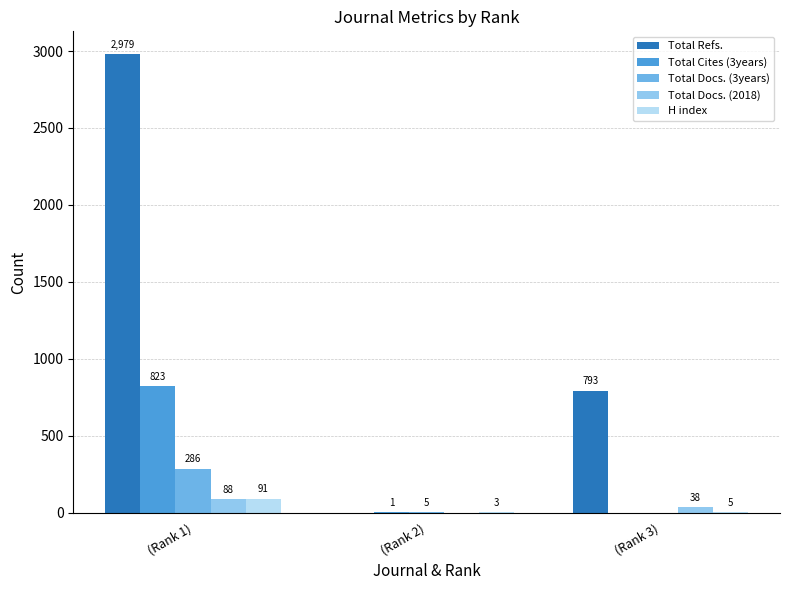

Where does the Total Refs. series first go above 793?

(Rank 1)